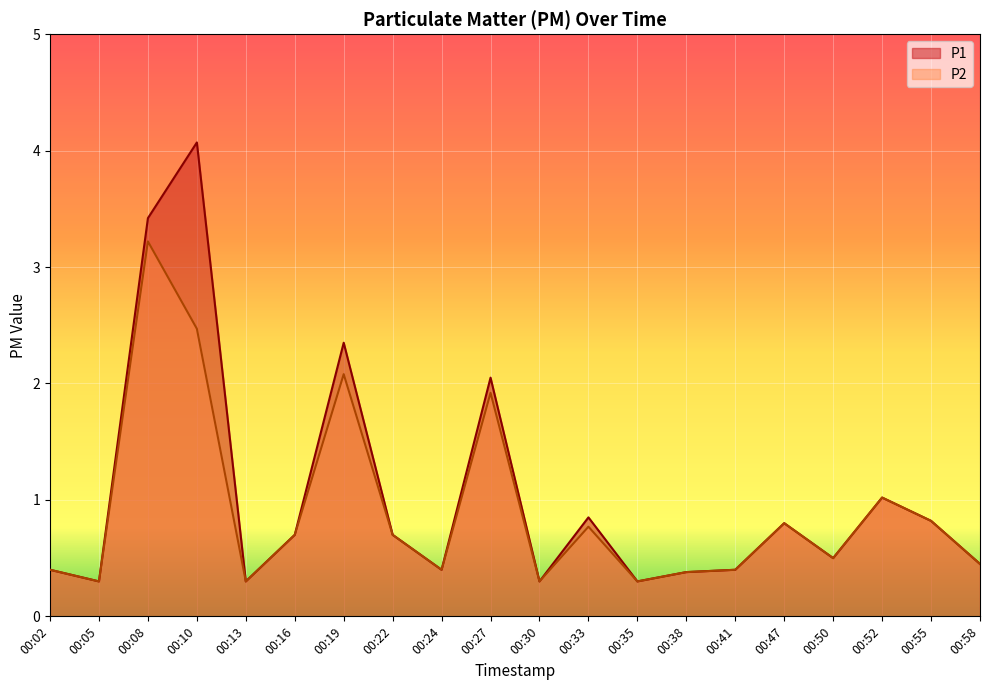

Reading left to right, transcribe all the data shown in this chart.

P1: 00:02=0.4	00:05=0.3	00:08=3.4	00:10=4.1	00:13=0.3	00:16=0.7	00:19=2.4	00:22=0.7	00:24=0.4	00:27=2.0	00:30=0.3	00:33=0.8	00:35=0.3	00:38=0.4	00:41=0.4	00:47=0.8	00:50=0.5	00:52=1.0	00:55=0.8	00:58=0.5
P2: 00:02=0.4	00:05=0.3	00:08=3.2	00:10=2.5	00:13=0.3	00:16=0.7	00:19=2.1	00:22=0.7	00:24=0.4	00:27=1.9	00:30=0.3	00:33=0.8	00:35=0.3	00:38=0.4	00:41=0.4	00:47=0.8	00:50=0.5	00:52=1.0	00:55=0.8	00:58=0.5